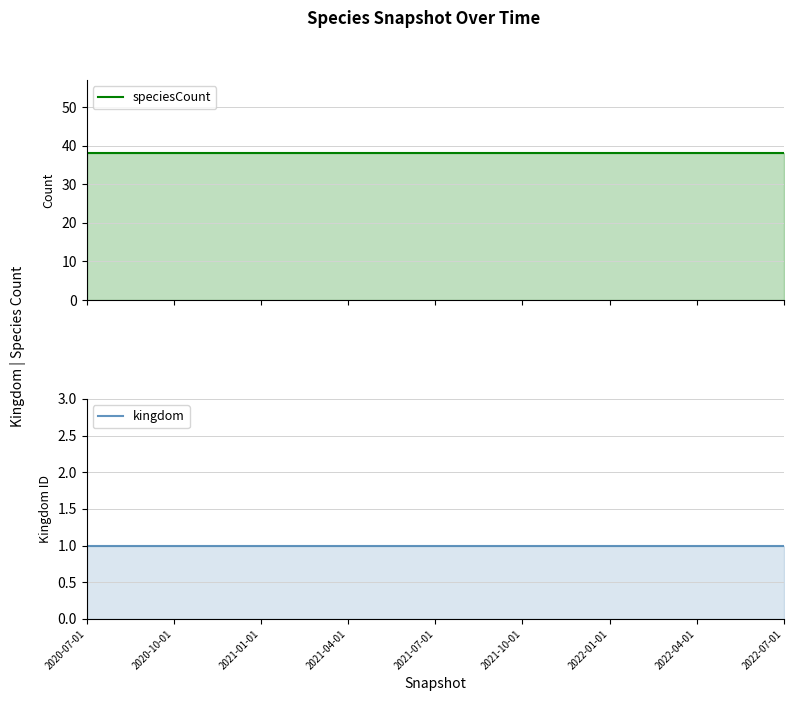

What is the label of the 1st point from the left?

2020-07-01